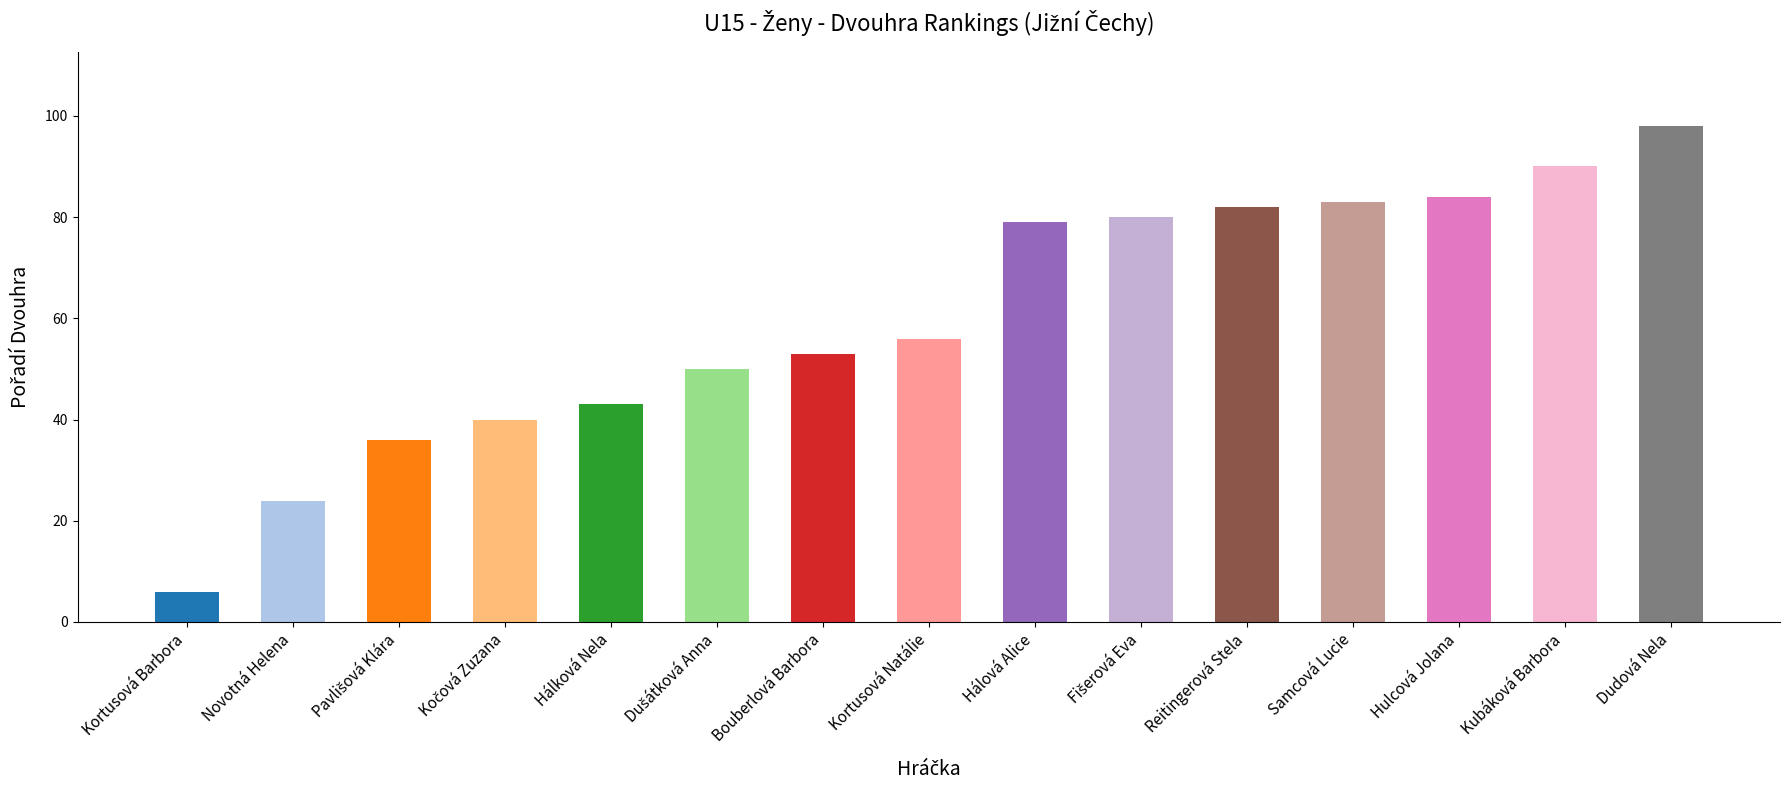

True or false: the data shows 79 at Hálová Alice.

True